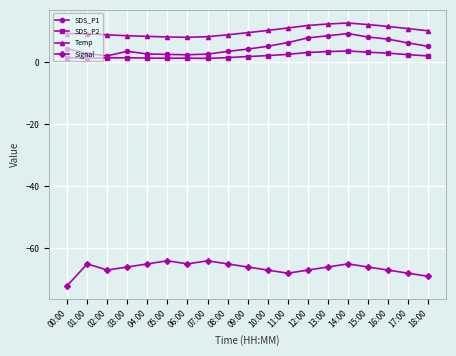

At which category does Signal reach its first local valley?

02:00